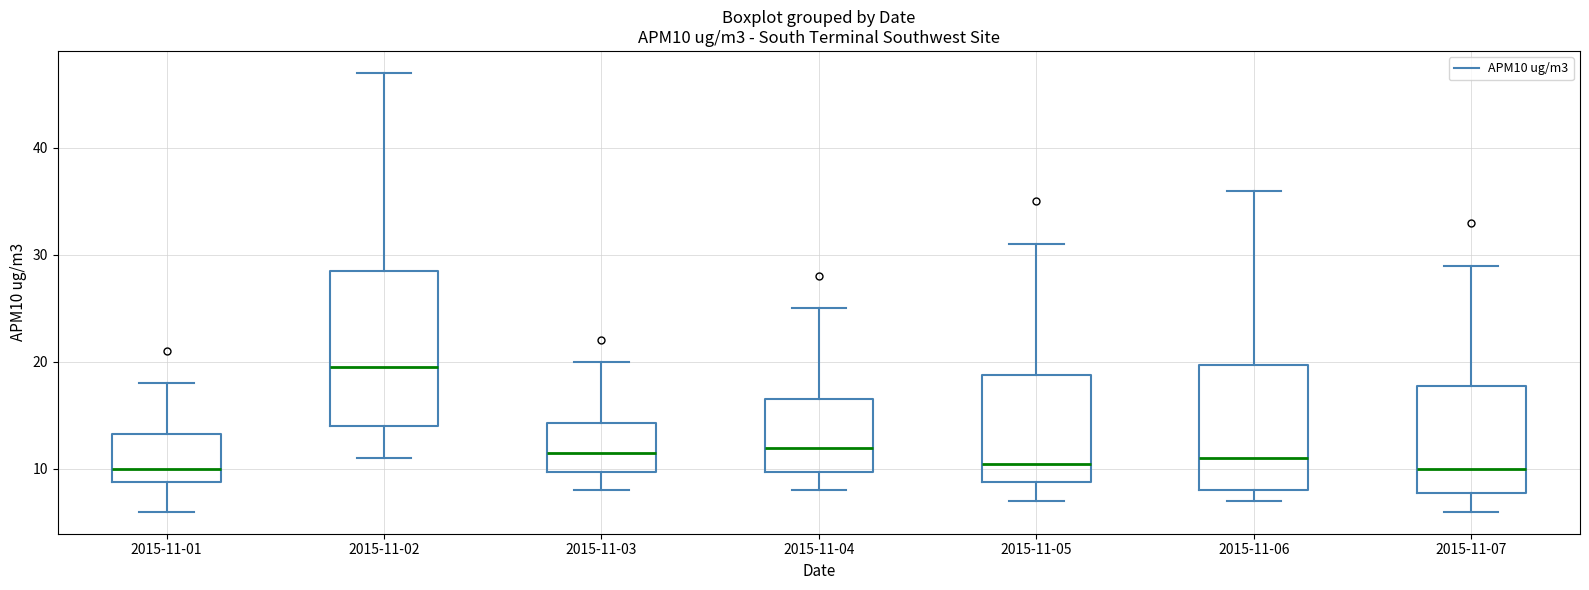

Reading left to right, read every box against the y-axis: the position of its median line, the range the box covers, and the ends of its whiskers. The values are not printed on the chart, so give them approximately, as read against the axis.

2015-11-01: median 10, box 9 to 13, whiskers 6 to 18
2015-11-02: median 20, box 14 to 29, whiskers 11 to 47
2015-11-03: median 12, box 10 to 14, whiskers 8 to 20
2015-11-04: median 12, box 10 to 17, whiskers 8 to 25
2015-11-05: median 11, box 9 to 19, whiskers 7 to 31
2015-11-06: median 11, box 8 to 20, whiskers 7 to 36
2015-11-07: median 10, box 8 to 18, whiskers 6 to 29